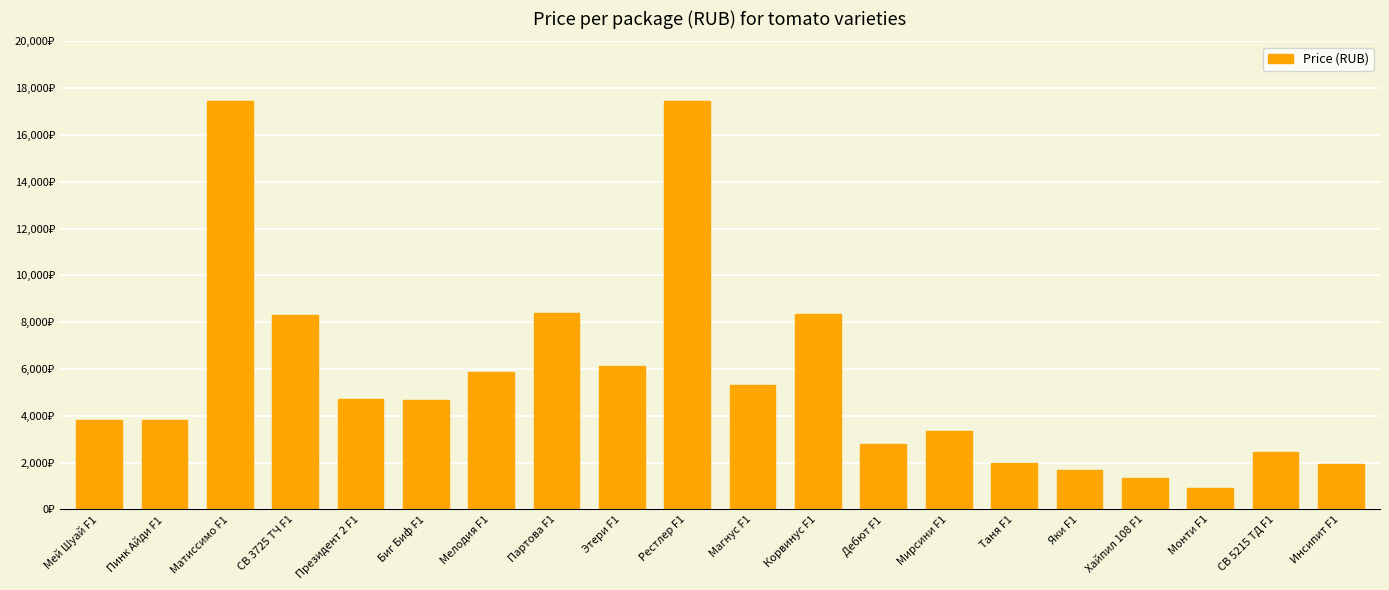

What is the difference between the maximum and second lowest values?

16105